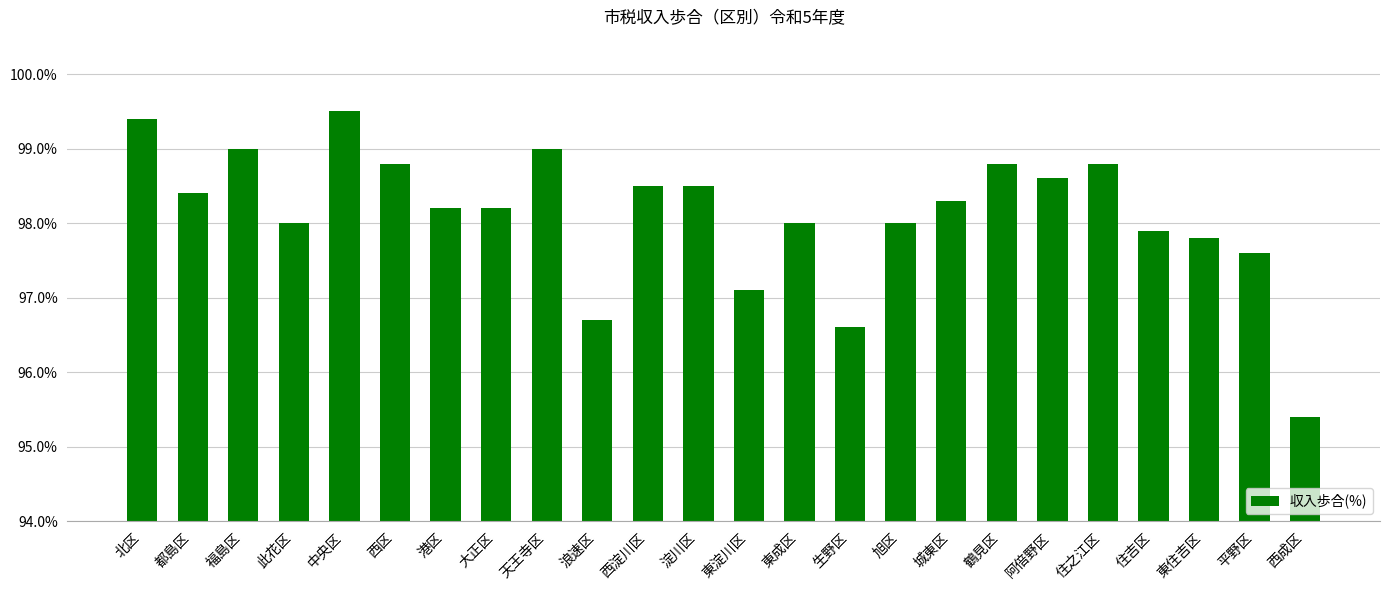

Reading right to left, extract all data points from this chart.

95.4	97.6	97.8	97.9	98.8	98.6	98.8	98.3	98.0	96.6	98.0	97.1	98.5	98.5	96.7	99.0	98.2	98.2	98.8	99.5	98.0	99.0	98.4	99.4